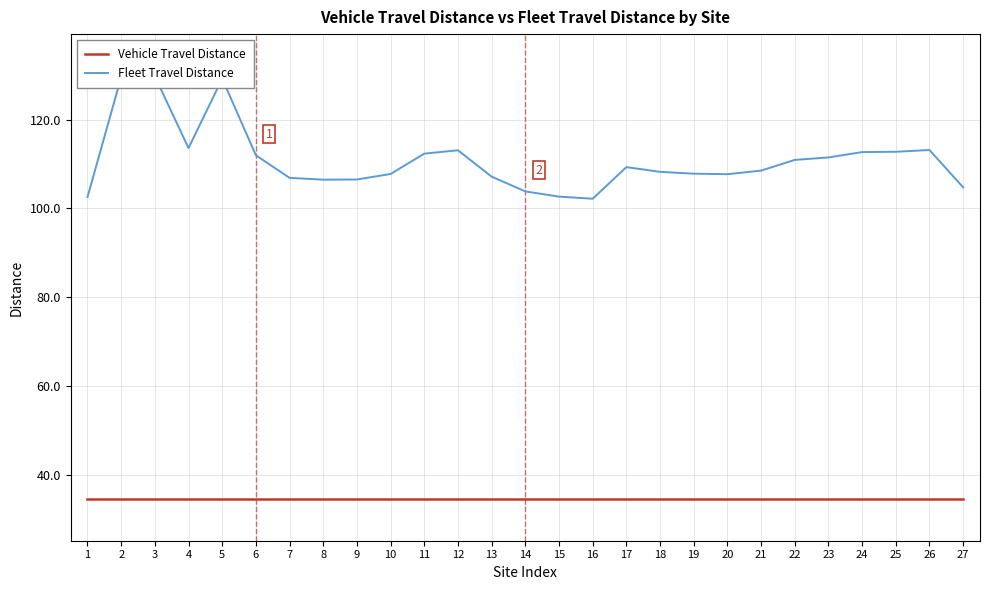

What is the maximum value shown in the chart?

129.8